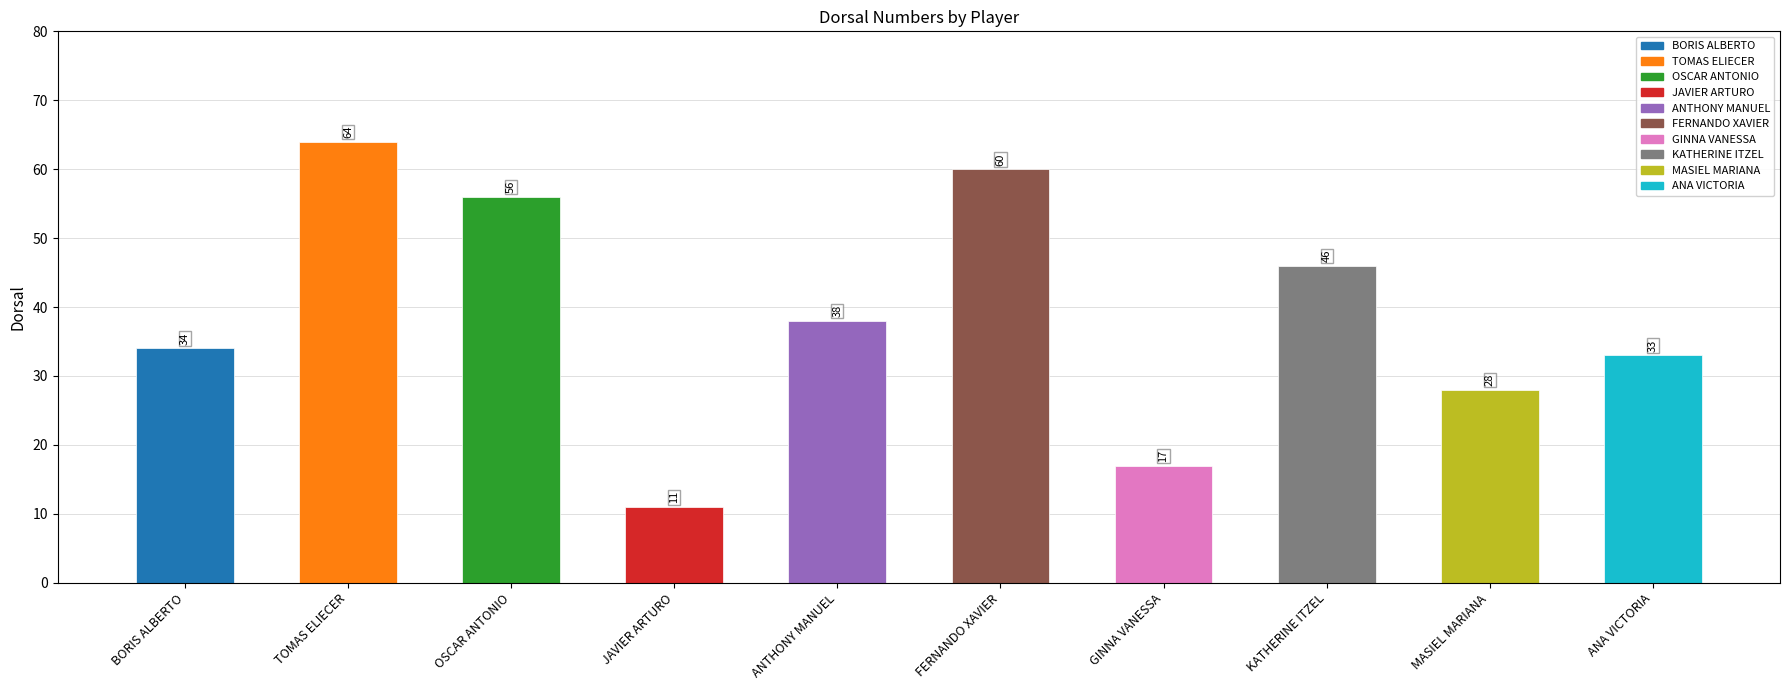

What is the label of the 1st bar from the right?

ANA VICTORIA